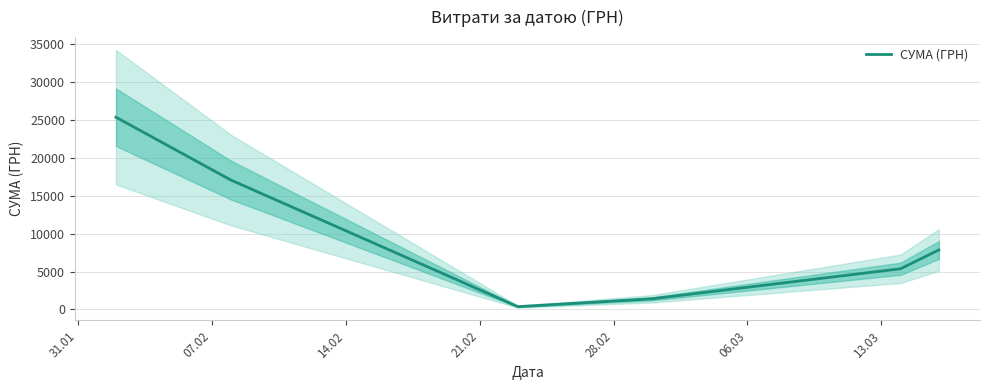

How many lines are shown in the chart?

1